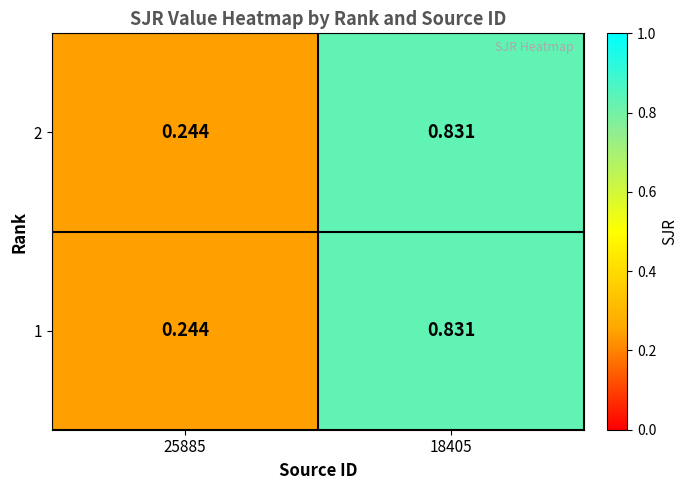

Which series has the widest spread of values?

2